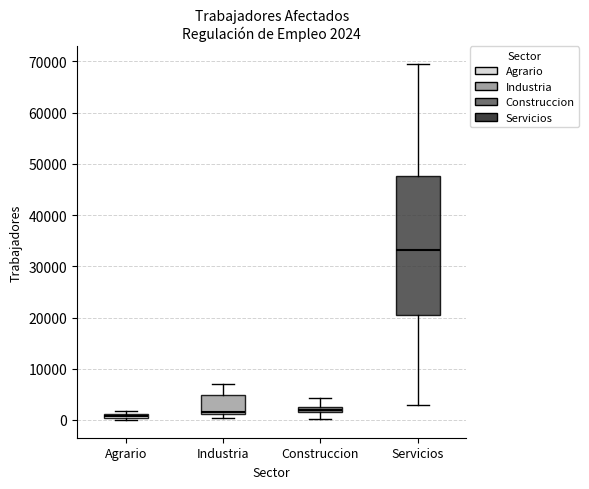

Which box is the tallest, from its lower edge to its upper edge?

Servicios